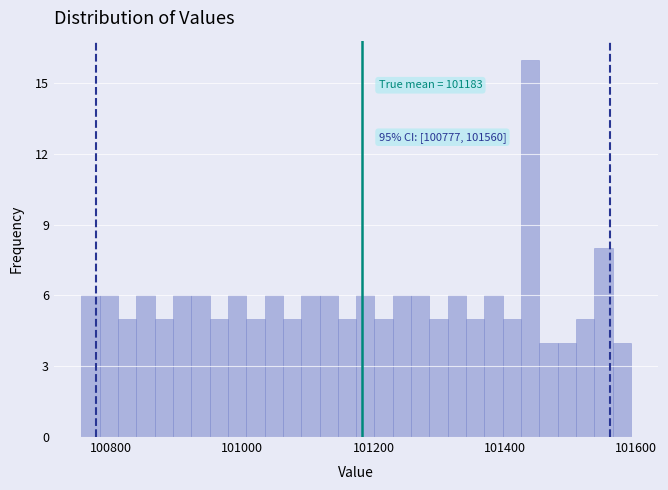

Around what value on the x-axis is the tallest bar? Give the approximate position of its centre, as read against the axis.

101440